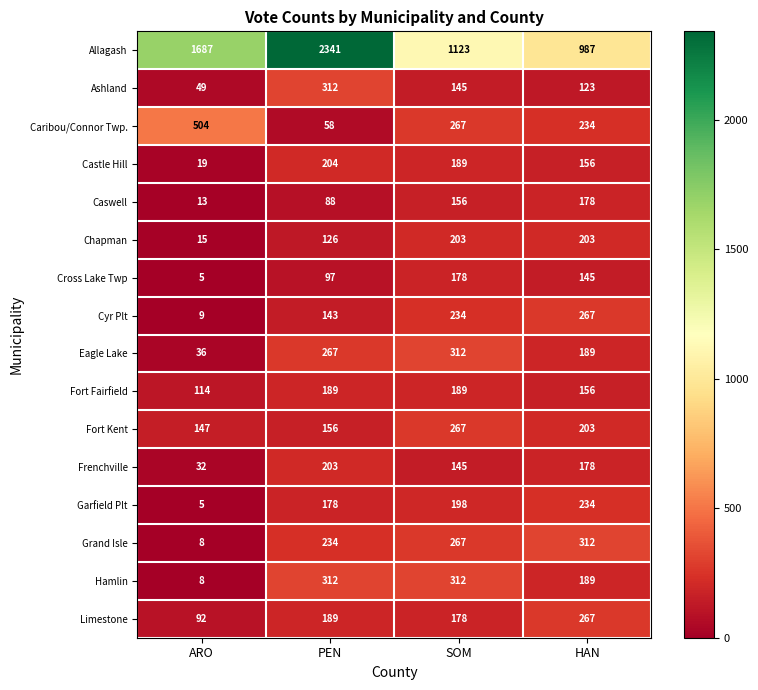

Between PEN and HAN, which series saw the biggest shift?

Allagash